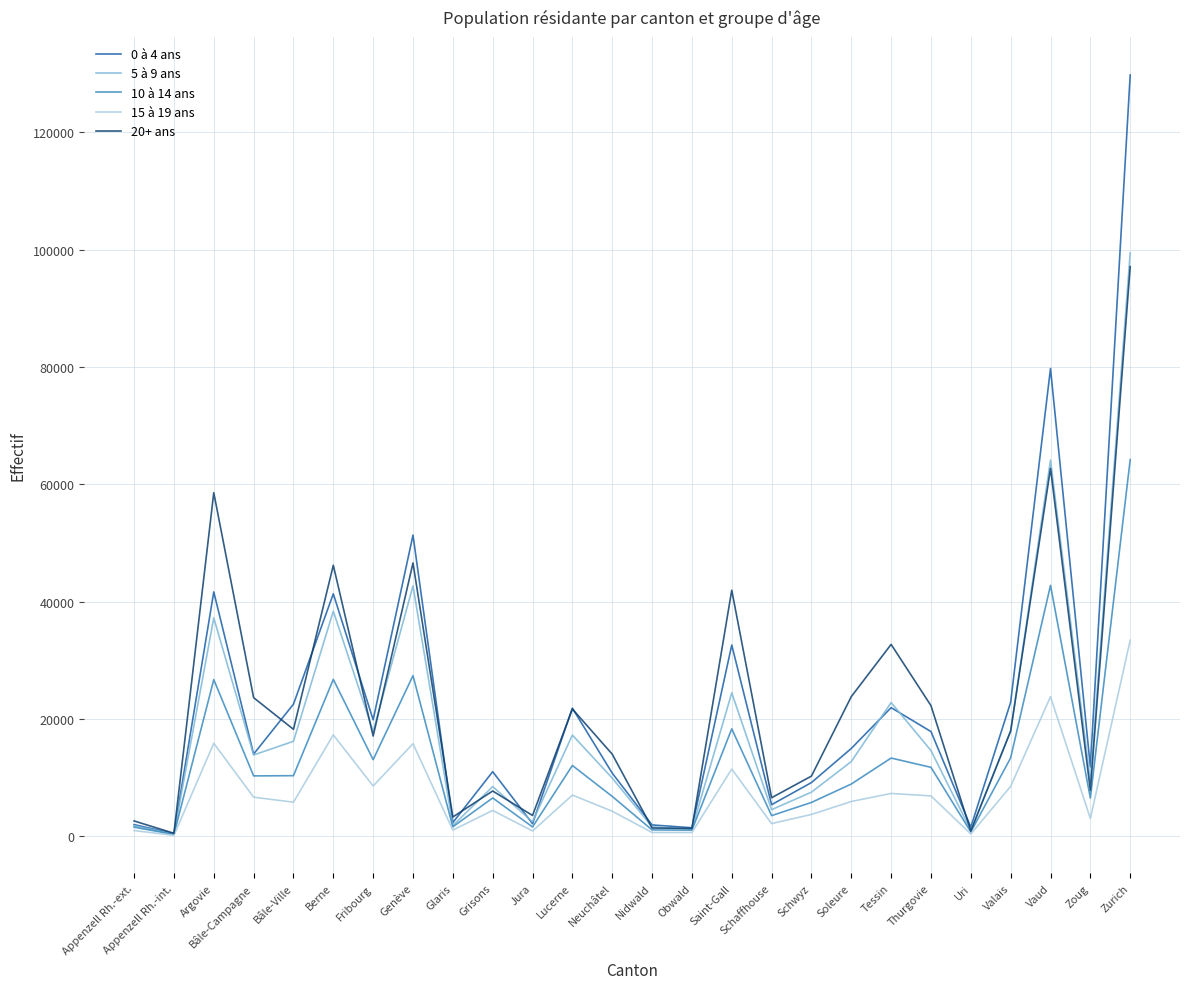

What is the difference between the maximum and second lowest values in the 20+ ans series?

96208